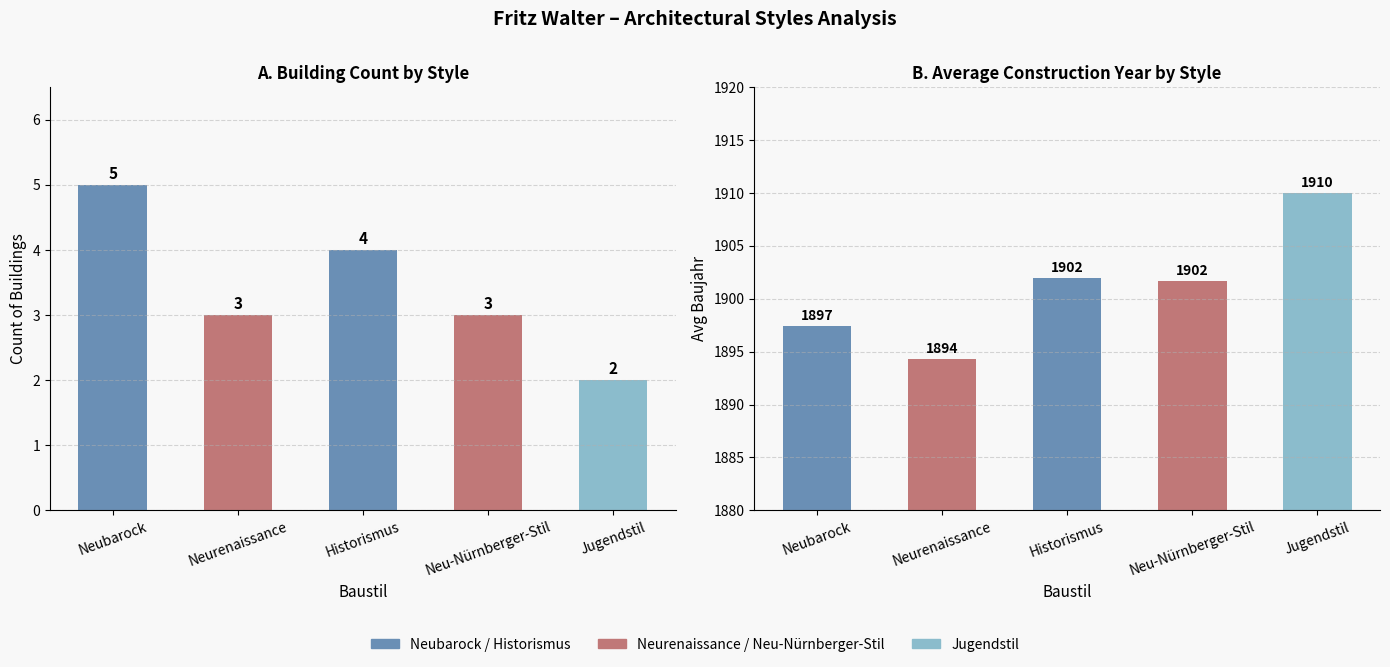

What is the label of the 1st bar from the right?

Jugendstil